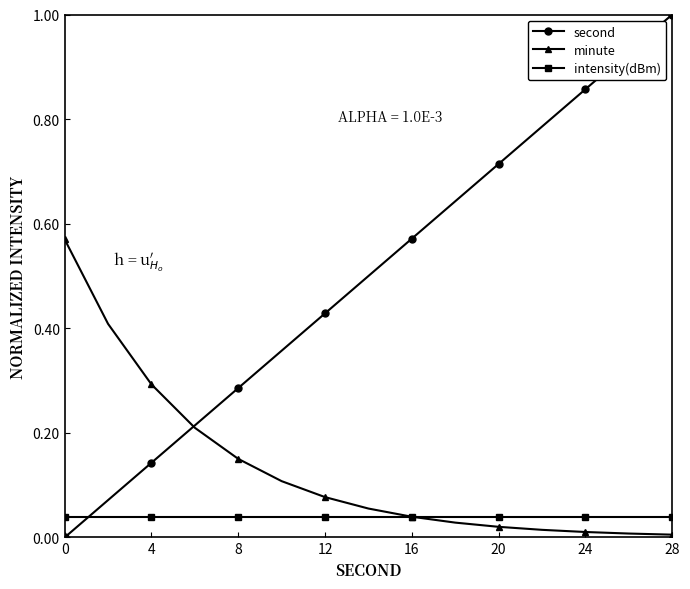

Which series has the largest range (max minus min)?

second